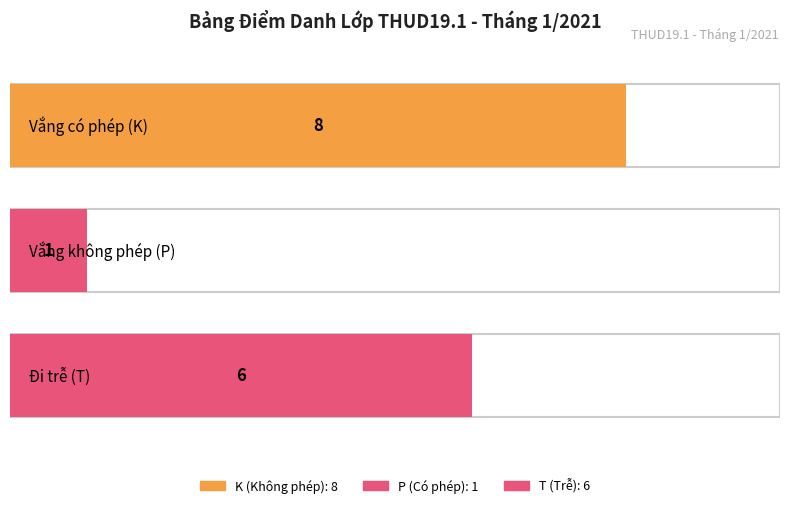

What are all the series names shown in the legend?

K, P, T